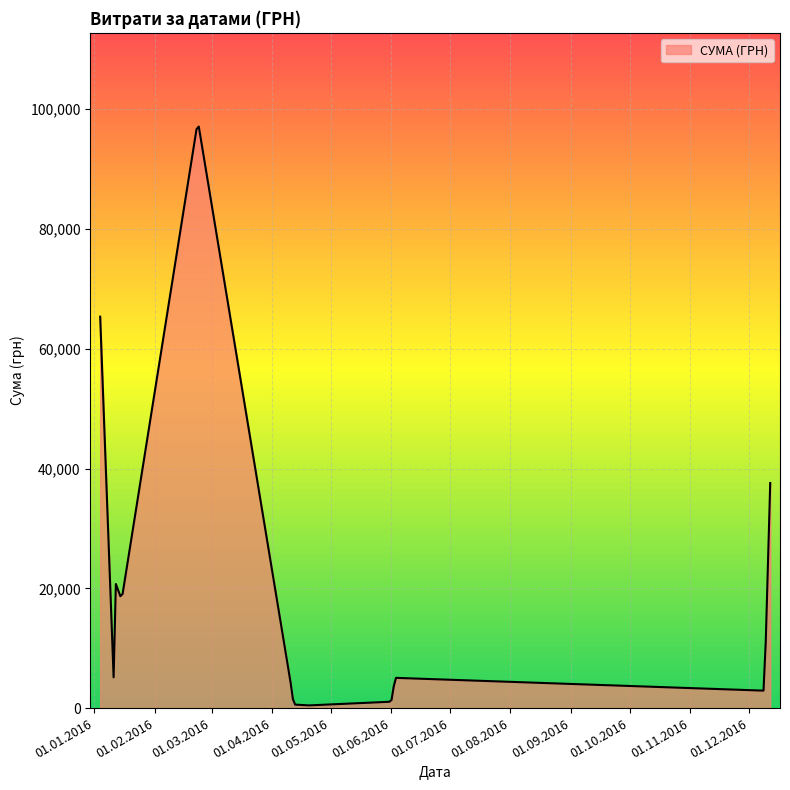

What is the maximum value shown in the chart?

97094.2